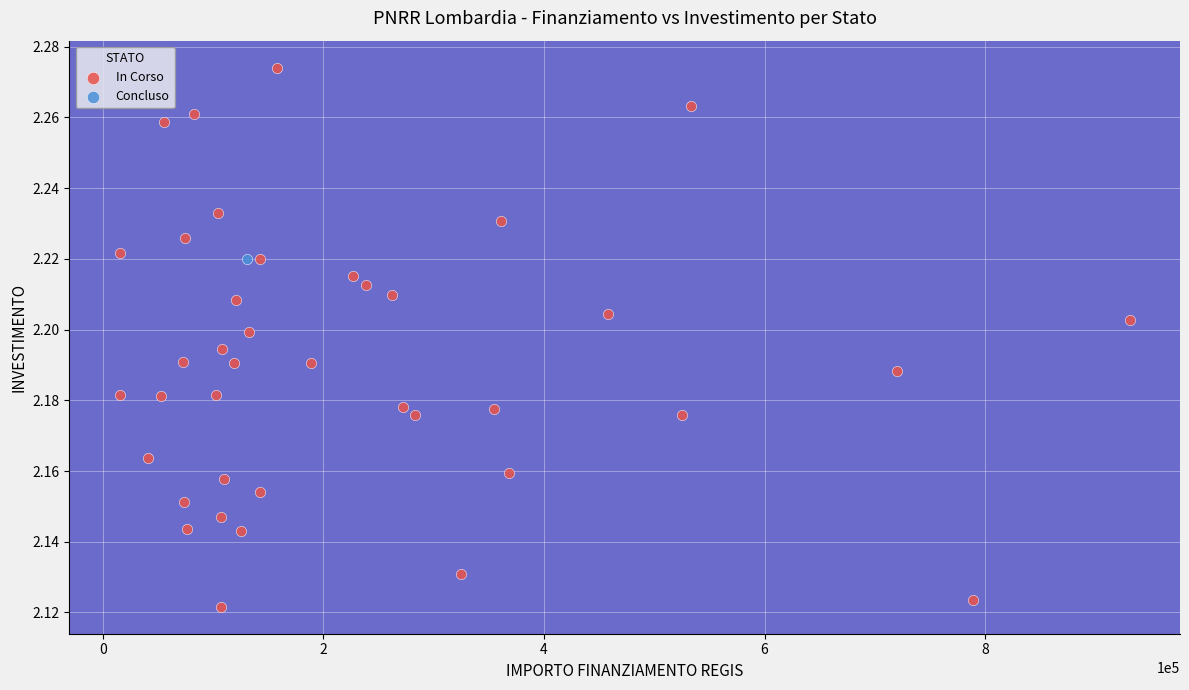

What are all the series names shown in the legend?

In Corso, Concluso